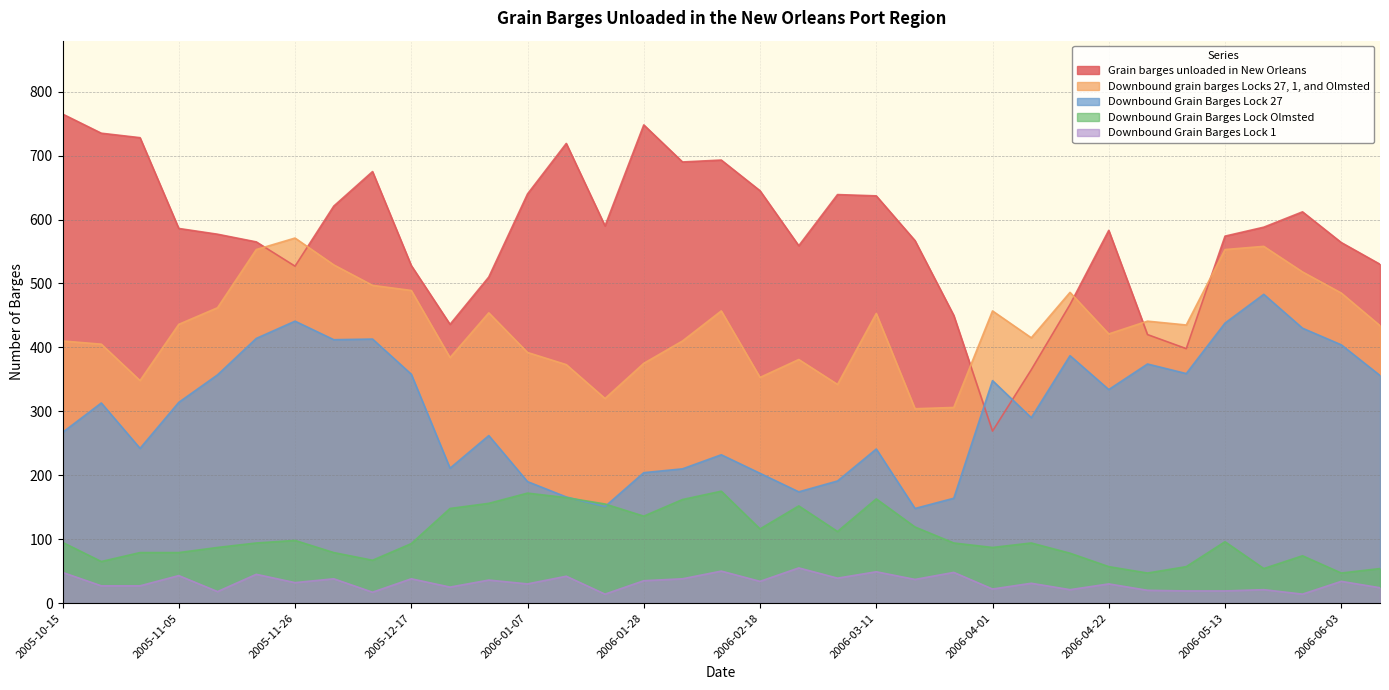

What position from the left is 2006-02-11?

18